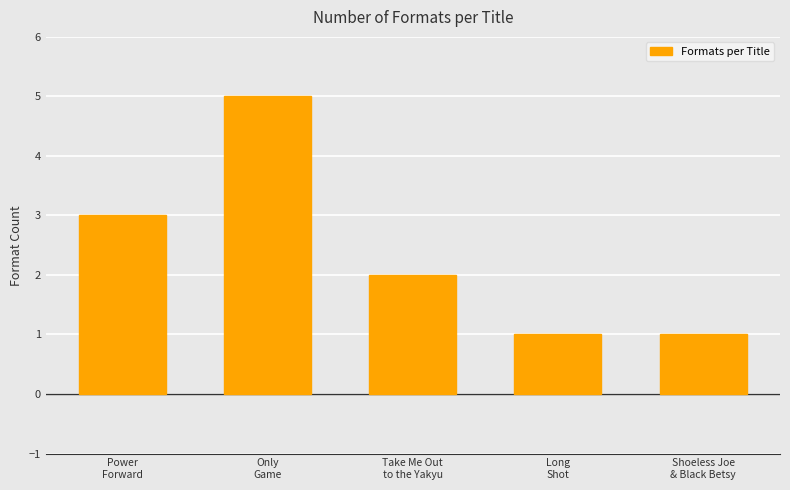

Count the values in the range 1 to 3.

4